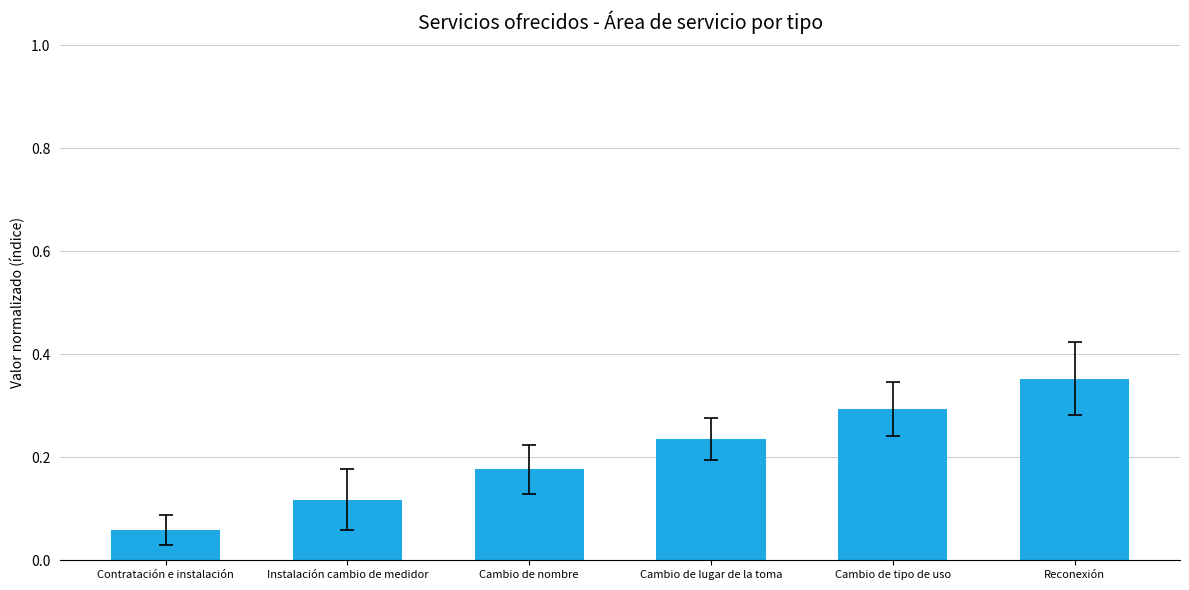

Which category has the lowest value across all series?

Contratación e instalación